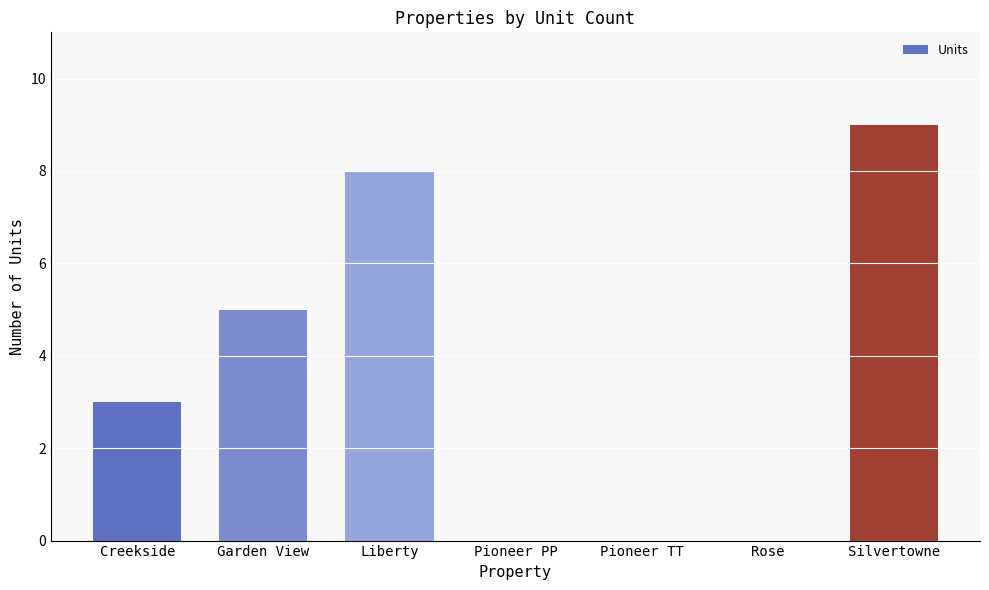

What is the change in value from Liberty to Silvertowne?

+1